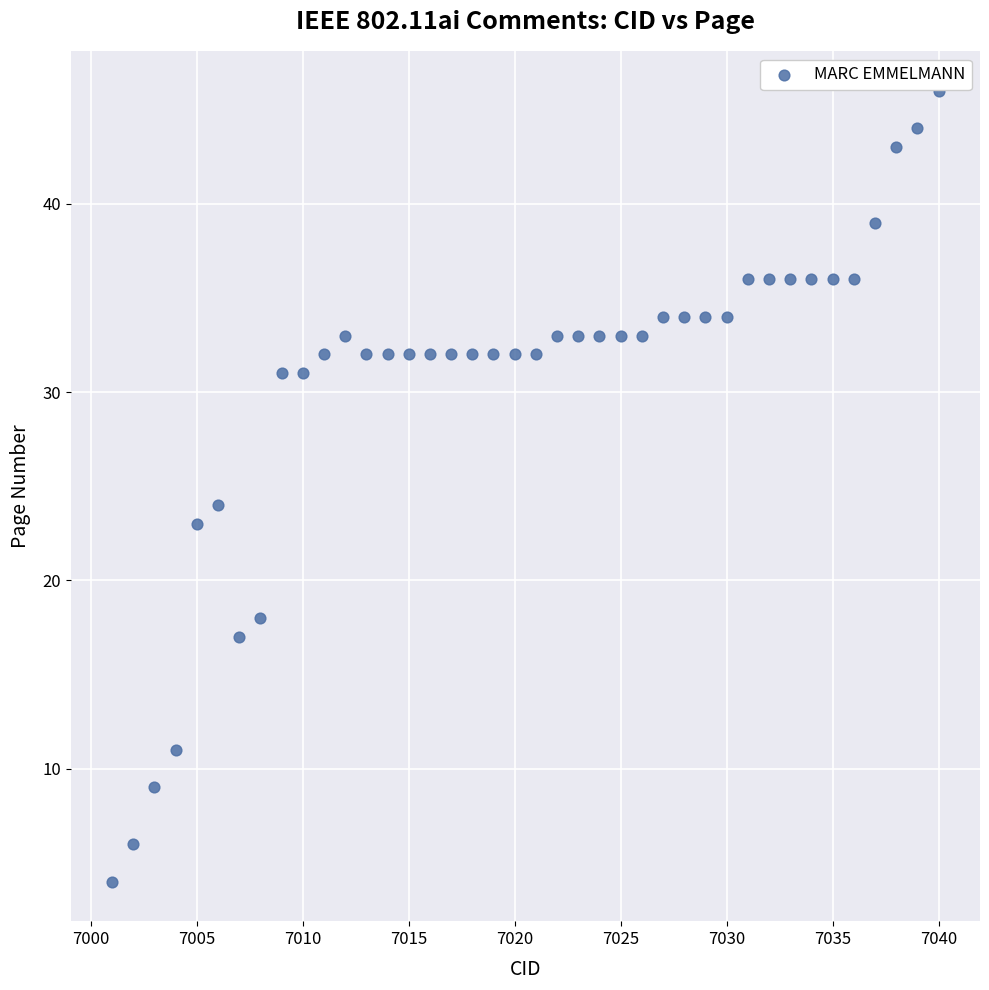

What Y value in the scatter plot is closest to 25?

24